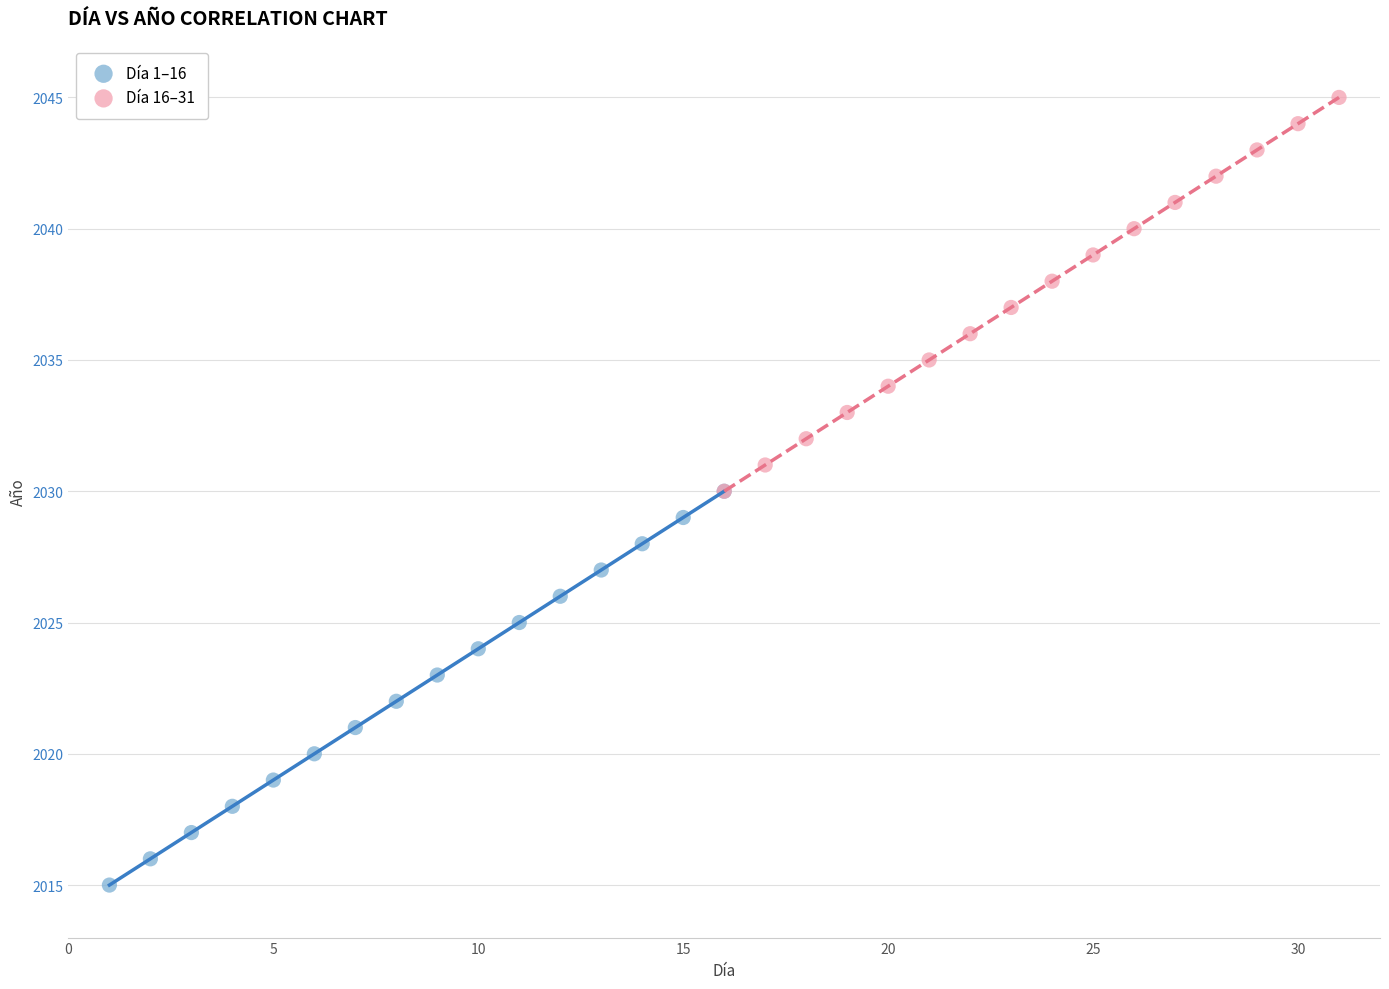

Which series contains the lowest Y value?

Día 1–16